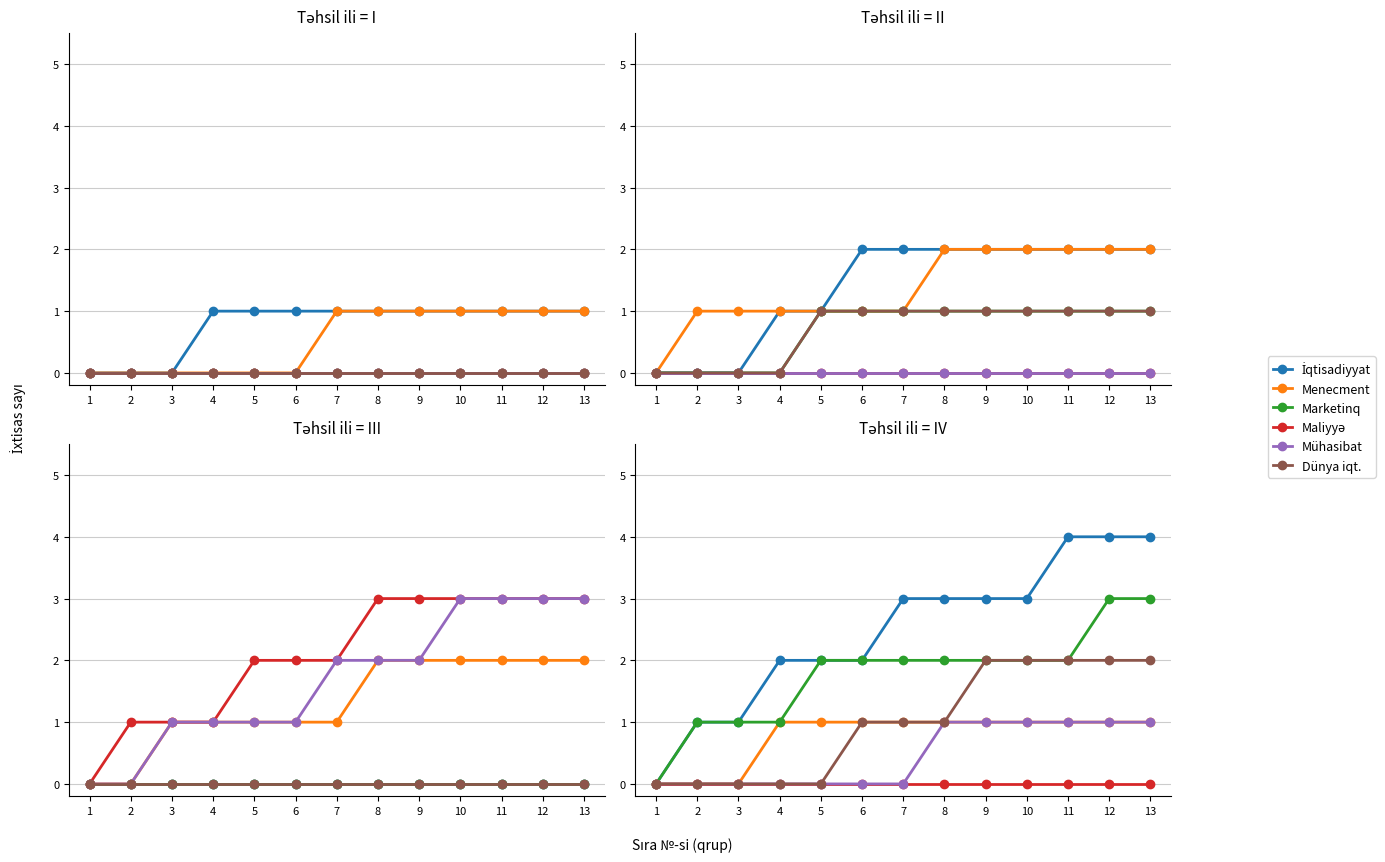

Which label corresponds to the largest value in the chart?

11